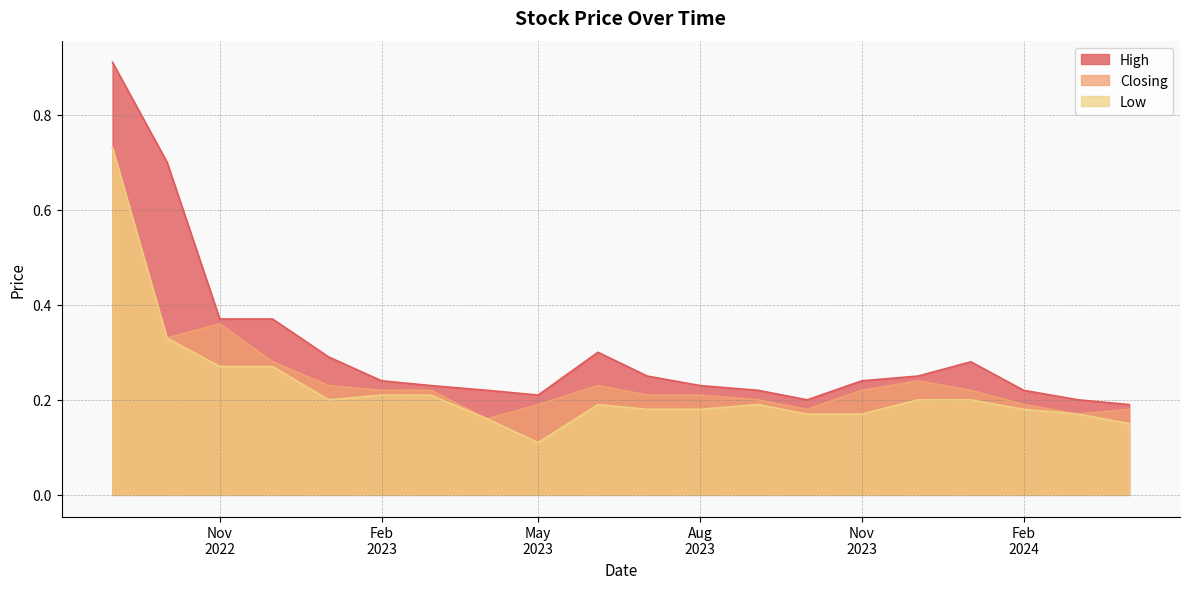

True or false: High has a value of 0.3 at 01/04/2024.

False